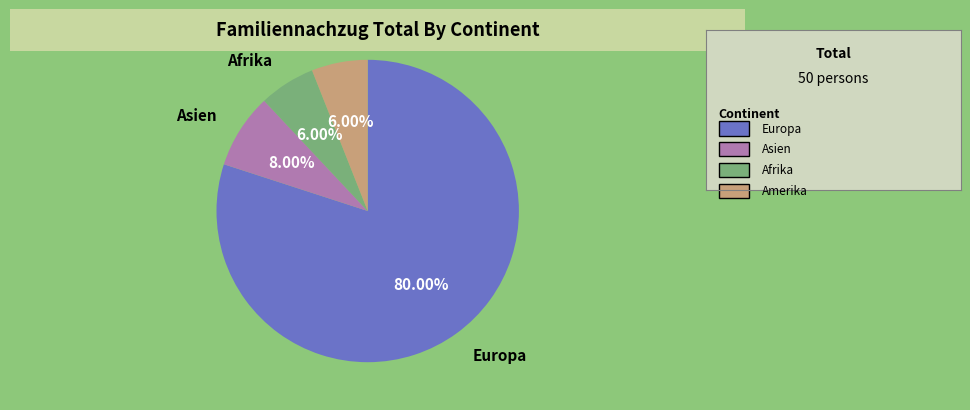

What is the ratio of the value at Asien to the value at Amerika?

1.3